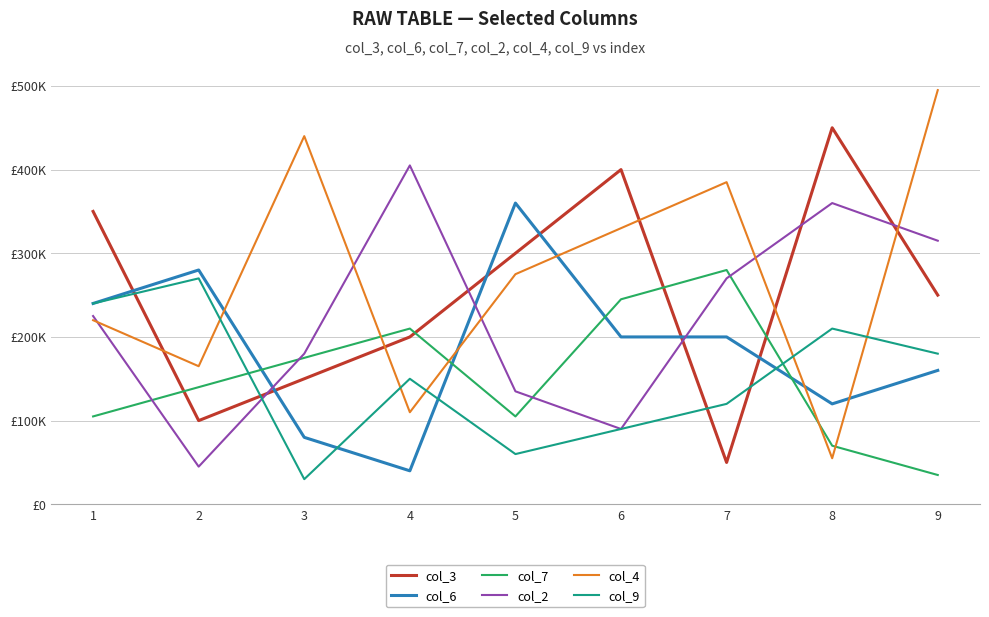

How many col_9 values are between 90000 and 210000?

5